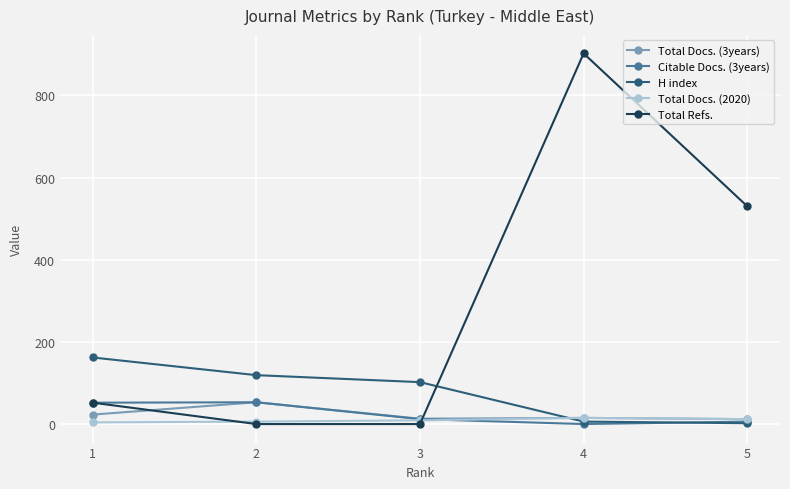

Which category has the highest value in the Total Refs. series?

4